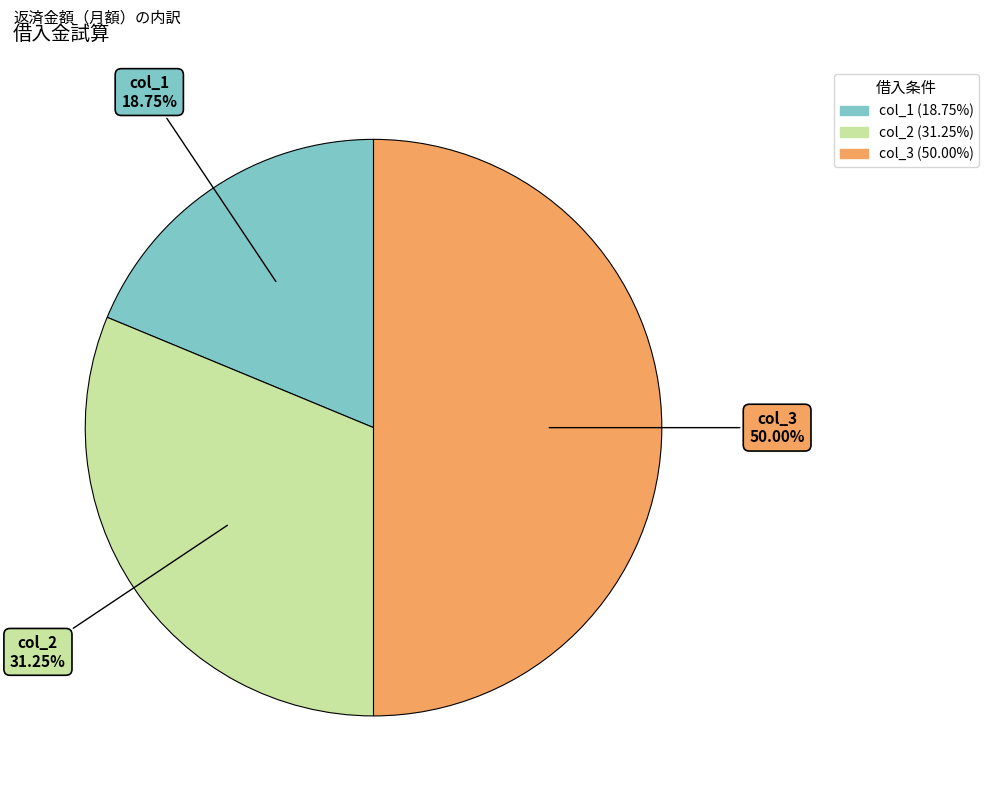

To the nearest percent, what is the combined percentage of col_1 and col_2?

50%